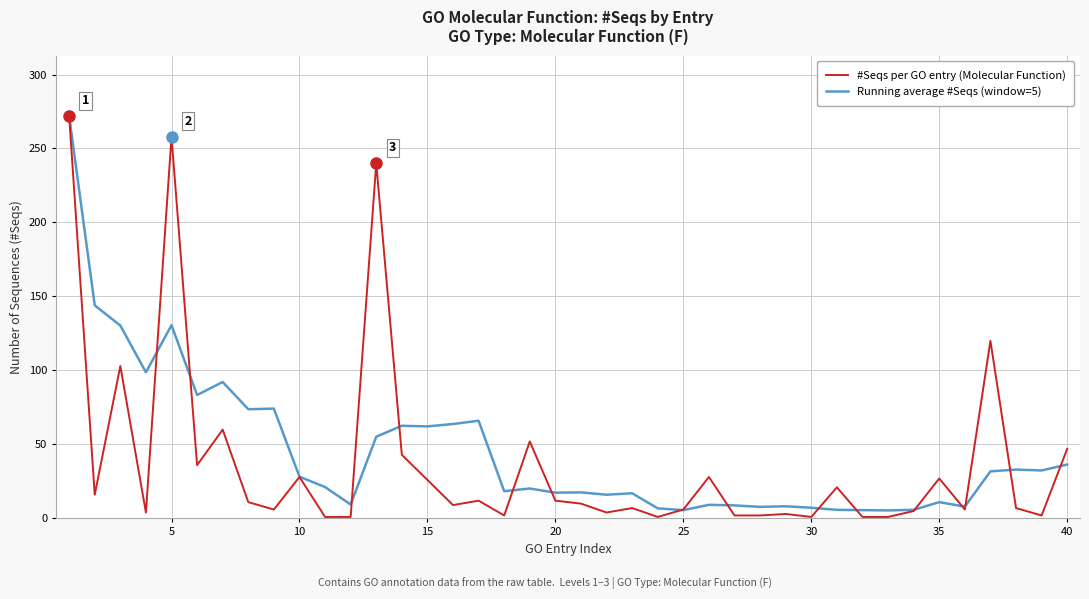

How many lines are shown in the chart?

2